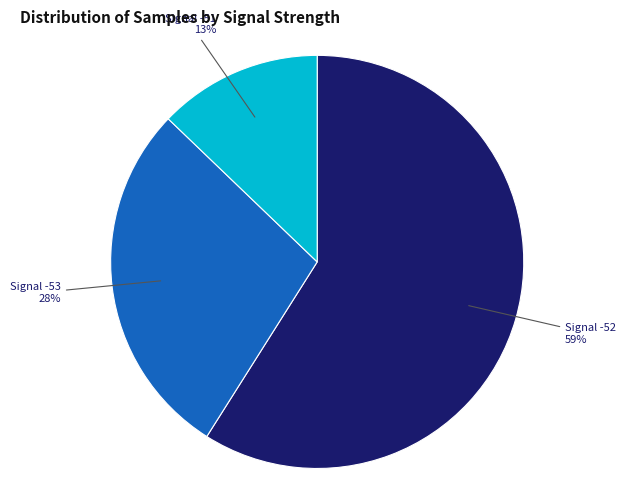

What percentage is the Signal -52 slice, to the nearest percent?

59%